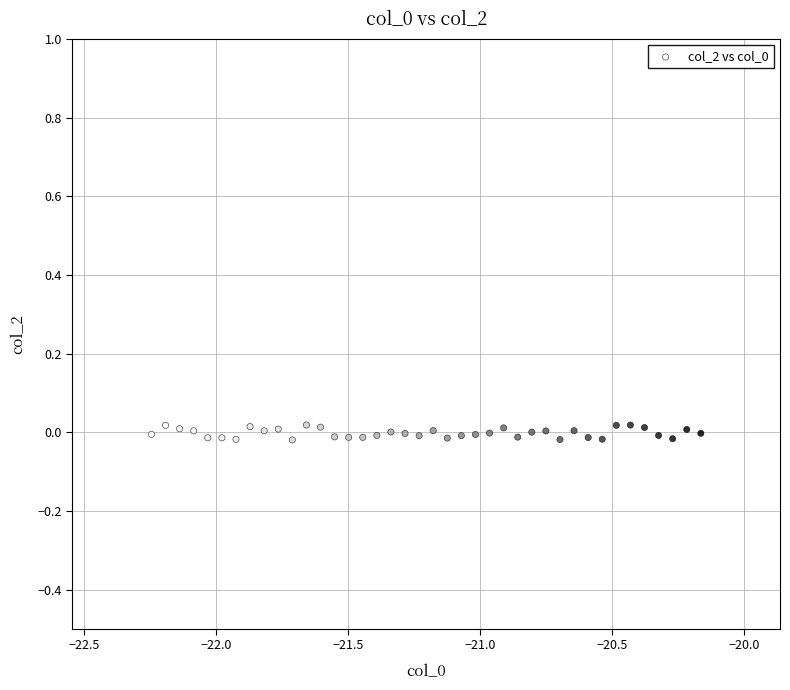

What is the range of X values (max minus min)?

2.1